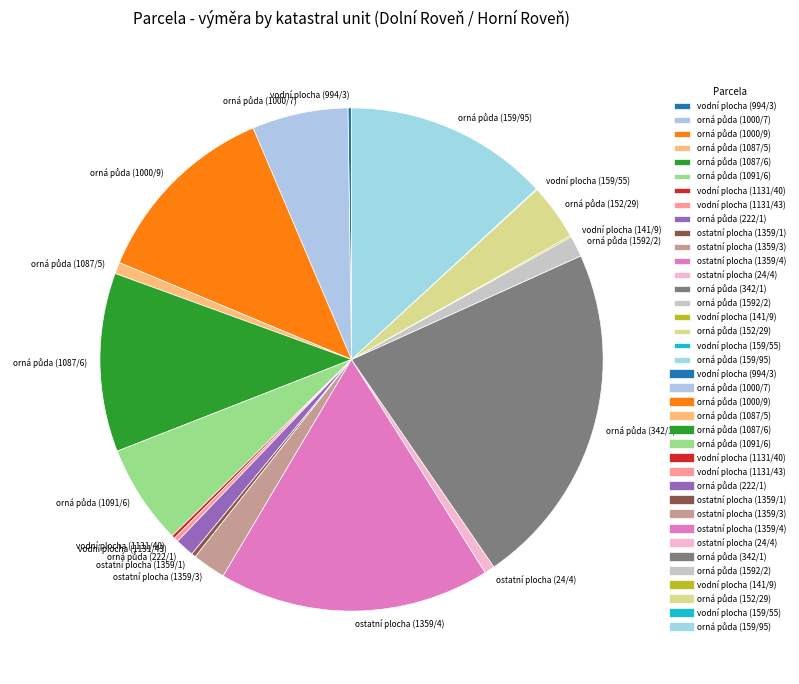

Does any single category account for the majority?

No